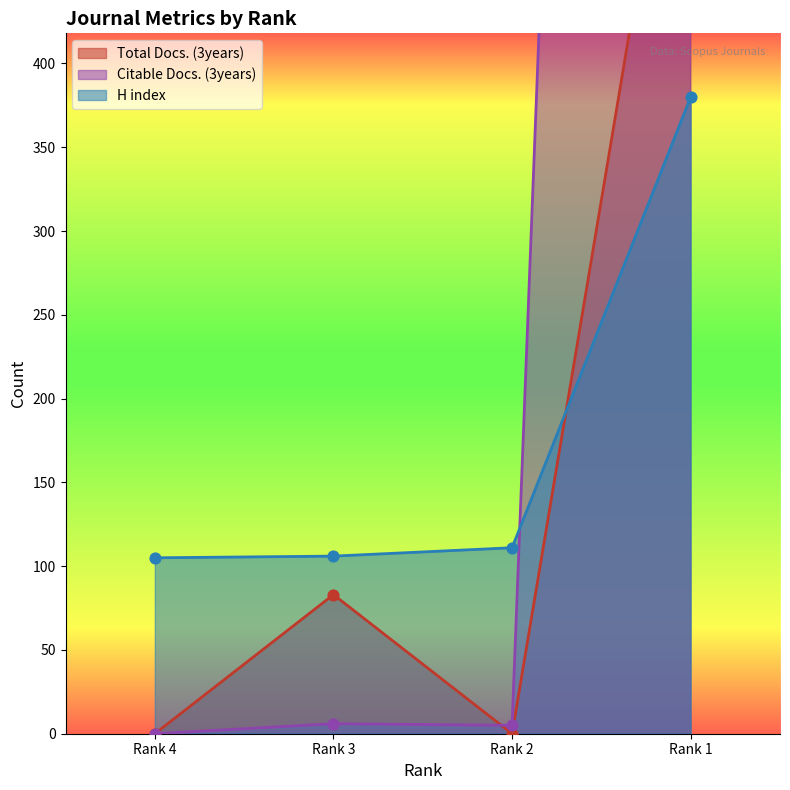

Which series contains the lowest Y value?

Total Docs. (3years)